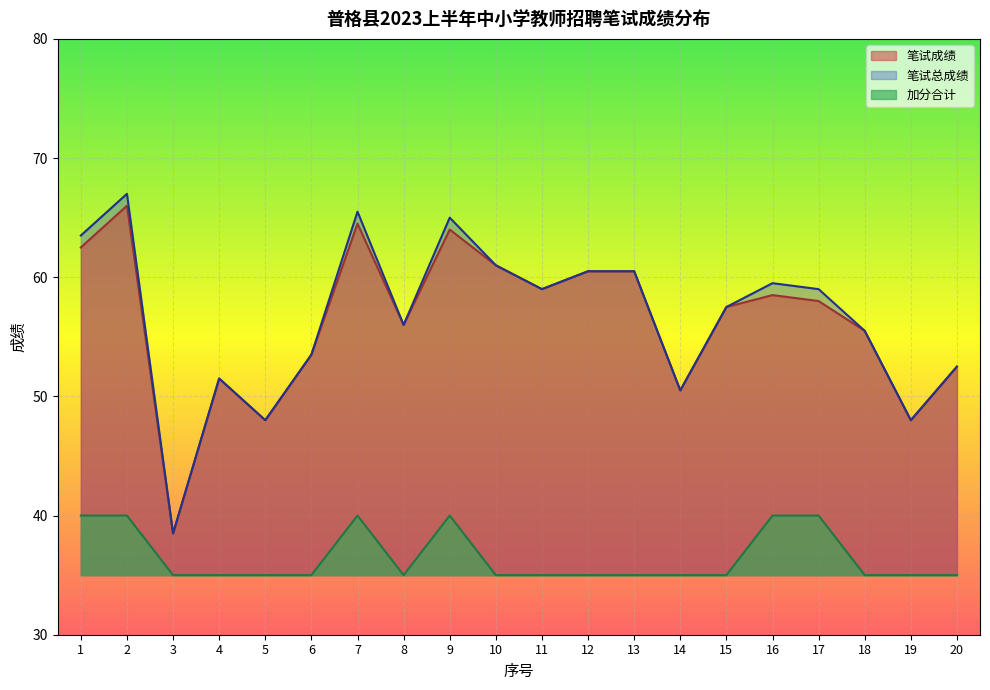

What are all the series names shown in the legend?

笔试成绩, 笔试总成绩, 加分合计